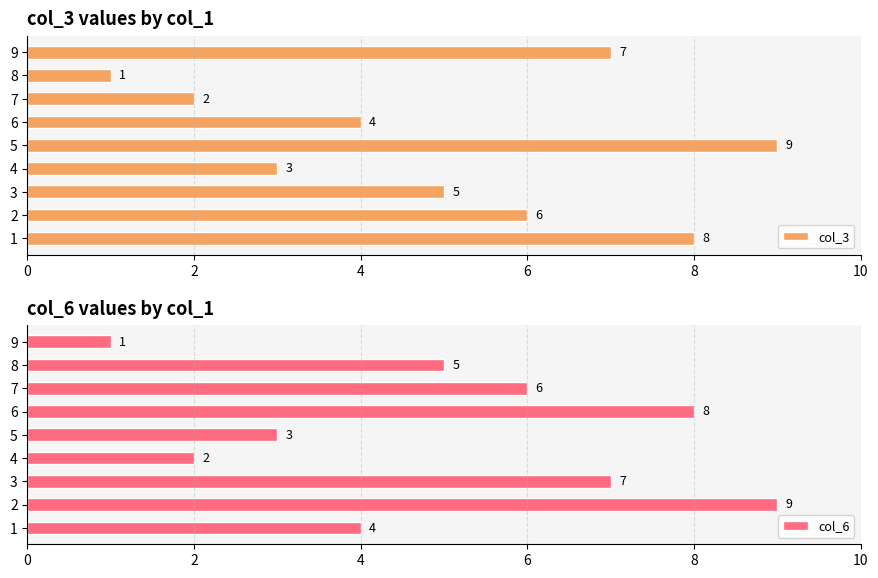

What is the difference between the maximum and minimum values in the col_6 series?

8